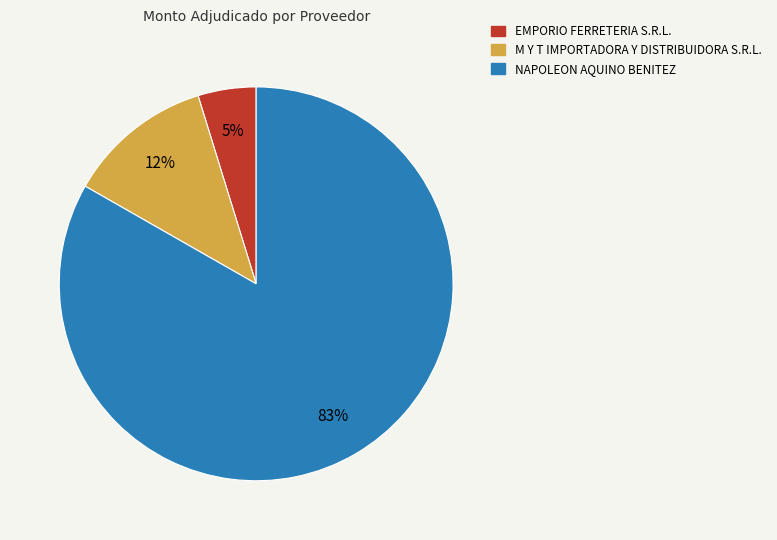

Is it true that M Y T IMPORTADORA Y DISTRIBUIDORA S.R.L. is 12% of the pie?

True